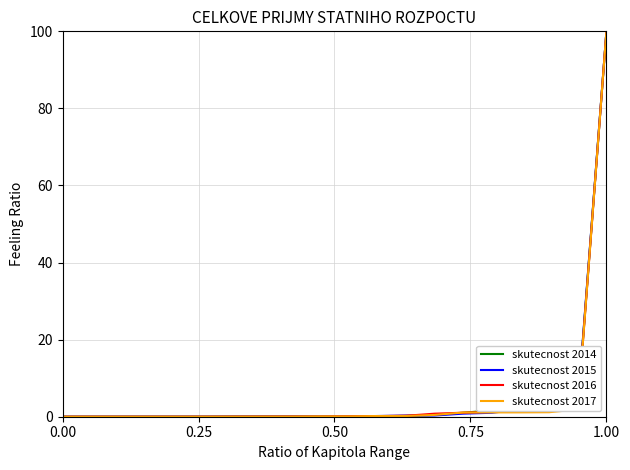

How many distinct data groups are displayed?

4